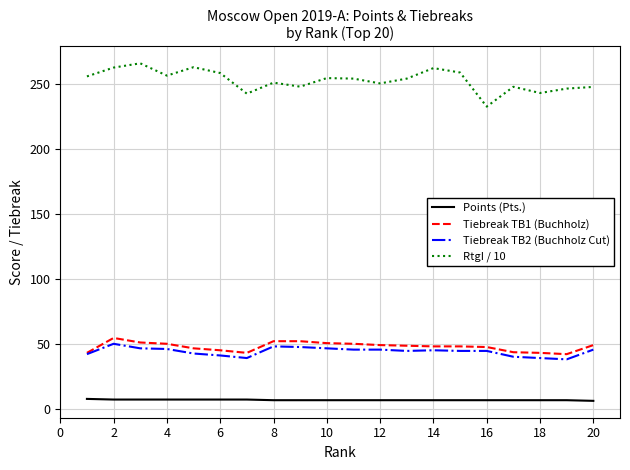

Which series has the largest range (max minus min)?

RtgI / 10